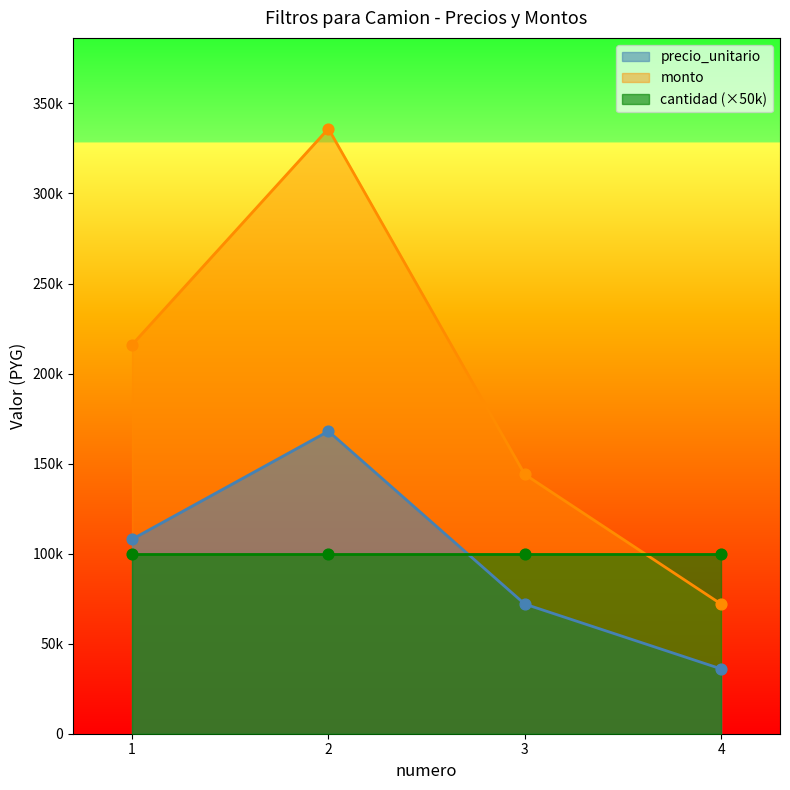

Which series reaches the maximum Y coordinate?

monto